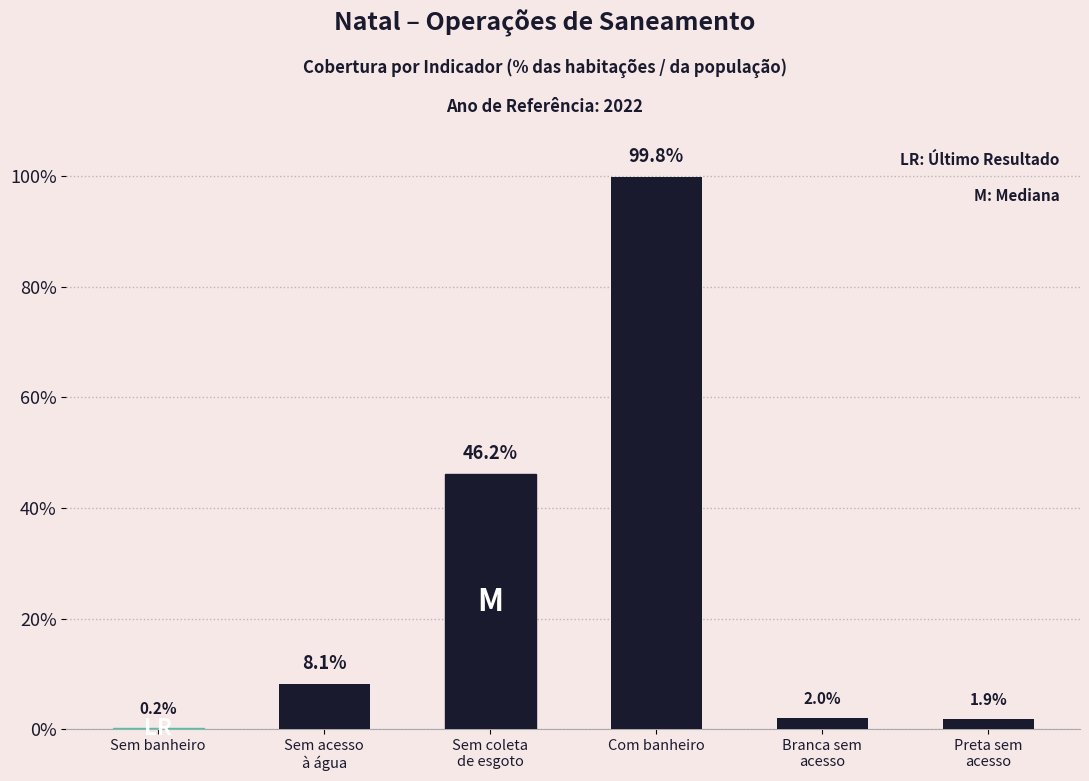

What is the label of the 1st bar from the left?

Sem banheiro